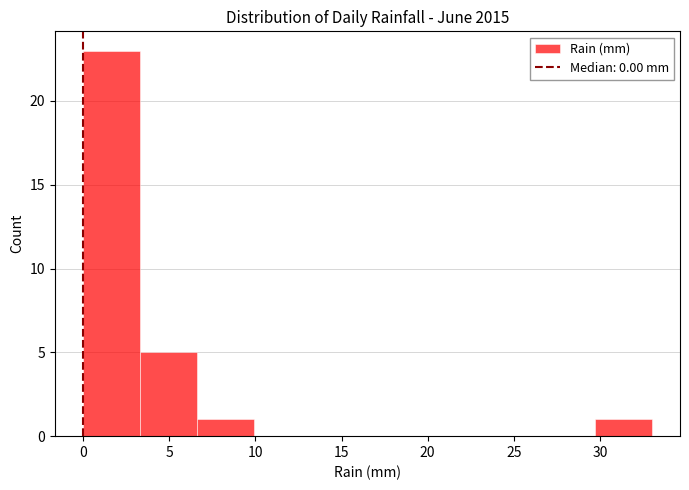

Reading left to right, transcribe this chart: for each bar, give the range it covers on the x-axis and its height. Neither the bar edges nor the heights are printed on the chart, so give them approximately, as read against the axes.

0.0 to 3.3: 23
3.3 to 6.6: 5
6.6 to 9.9: 1
9.9 to 13.2: 0
13.2 to 16.5: 0
16.5 to 19.8: 0
19.8 to 23.1: 0
23.1 to 26.4: 0
26.4 to 29.7: 0
29.7 to 33.0: 1